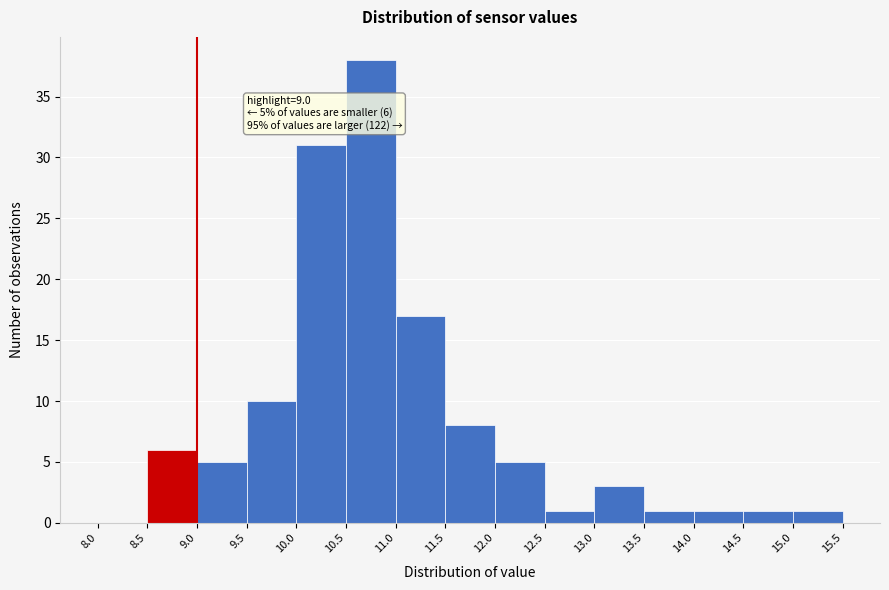

Which range on the x-axis has the tallest bar?

10.5 to 11.0